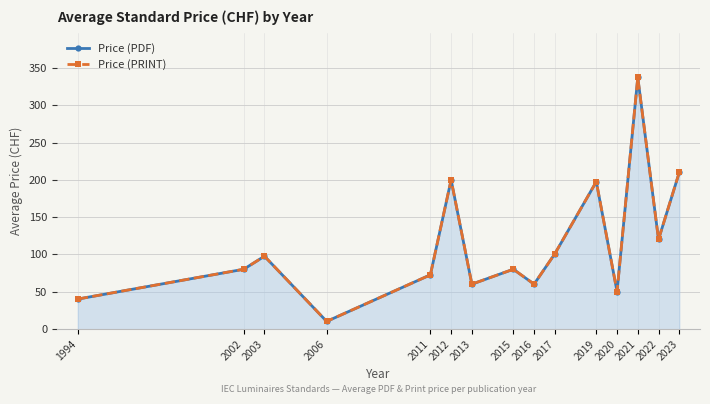

Reading right to left, transcribe all the data shown in this chart.

Price (PDF): 2023=210.0	2022=120.0	2021=337.5	2020=50.0	2019=197.5	2017=100.8	2016=60.0	2015=80.0	2013=60.0	2012=200.0	2011=72.5	2006=10.0	2003=97.5	2002=80.0	1994=40.0
Price (PRINT): 2023=210.0	2022=120.0	2021=337.5	2020=50.0	2019=197.5	2017=100.8	2016=60.0	2015=80.0	2013=60.0	2012=200.0	2011=72.5	2006=10.0	2003=97.5	2002=80.0	1994=40.0